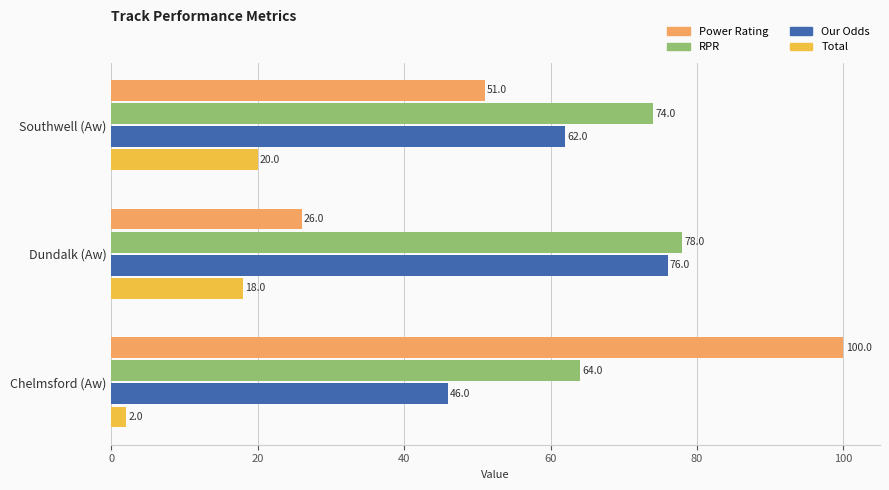

Where is Power Rating nearest to the value 63?

Southwell (Aw)